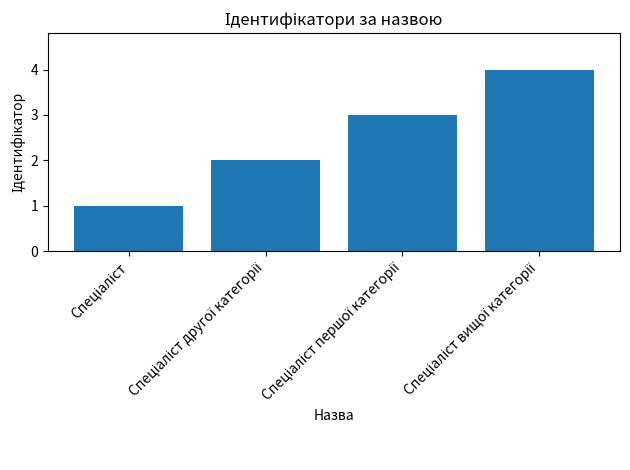

What is the sum of all values?

10